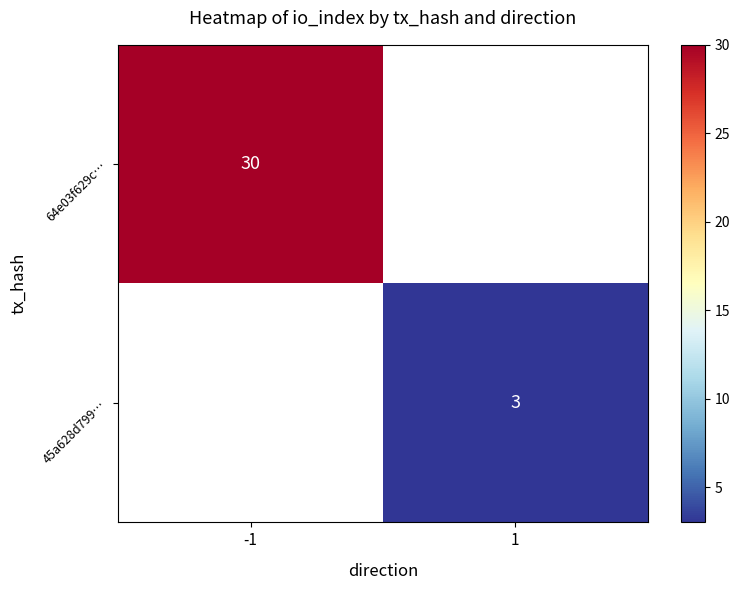

Is the value of 45a628d799… at 1 greater than the value of 64e03f629c… at -1?

No